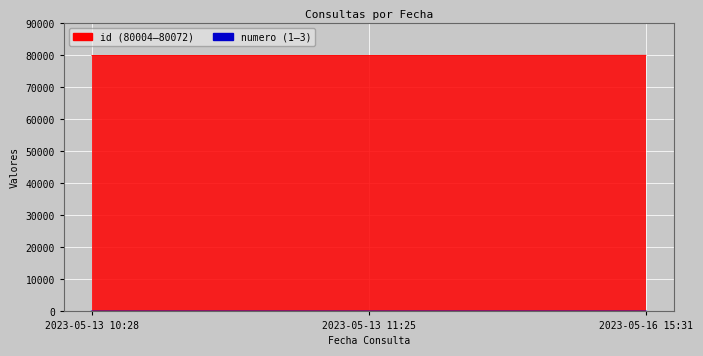

Reading left to right, transcribe all the data shown in this chart.

id: 80004	80008	80072
numero: 1	2	3